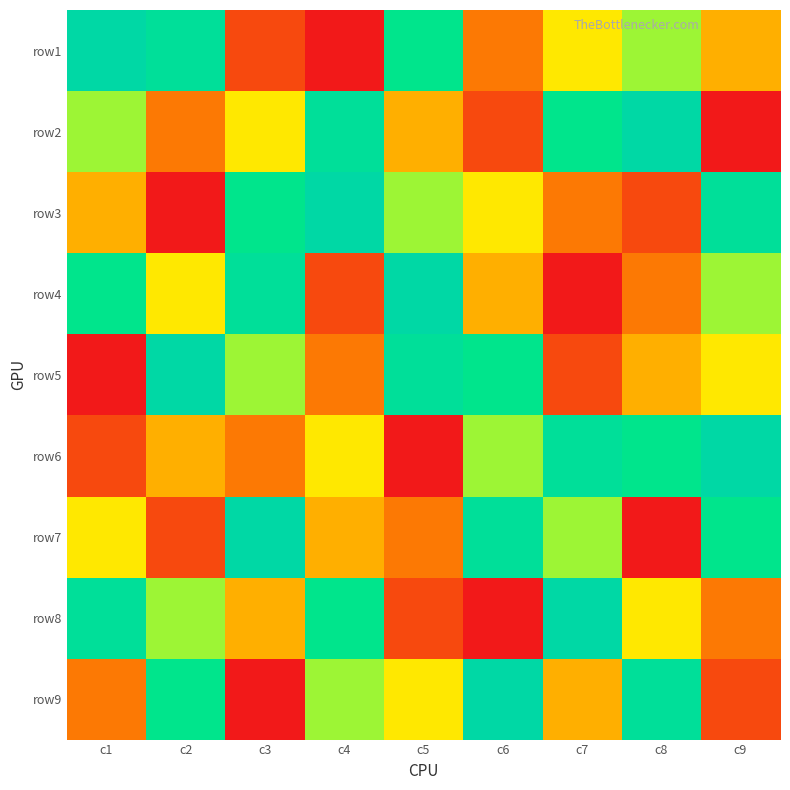

Which has a higher value, c3 or c4?

c3